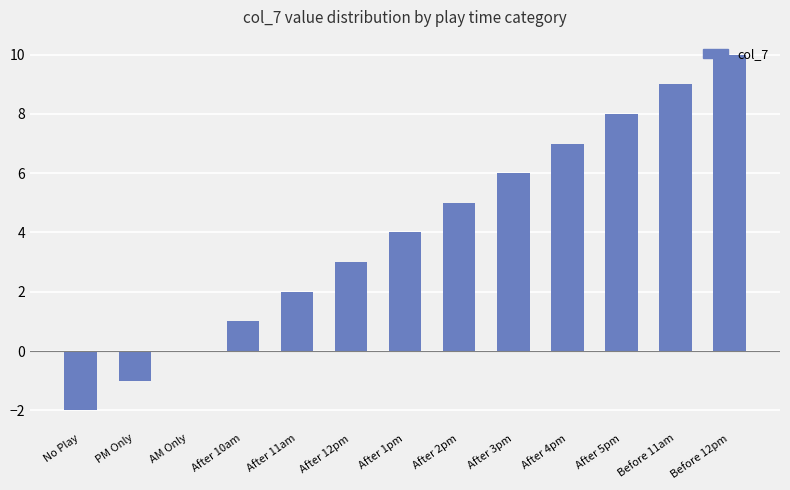

Count the number of data series in this chart.

1